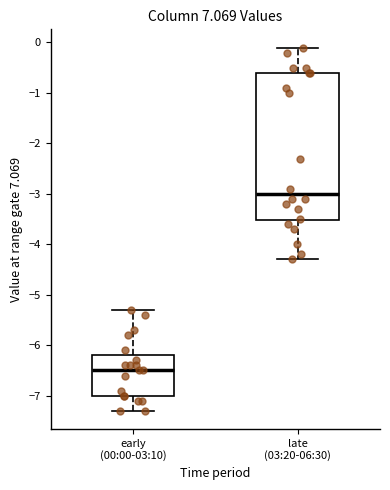

Comparing the boxes themselves (not the whiskers), which one is the tallest?

late (03:20-06:30)